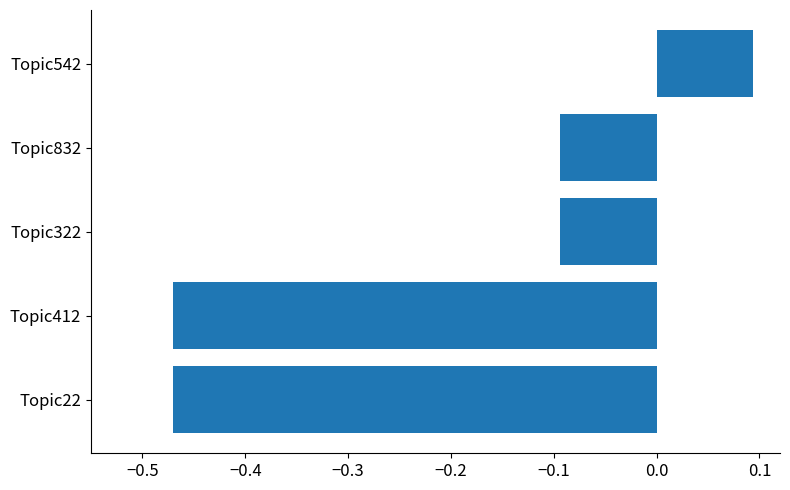

What is the change in value from Topic412 to Topic542?

+0.6